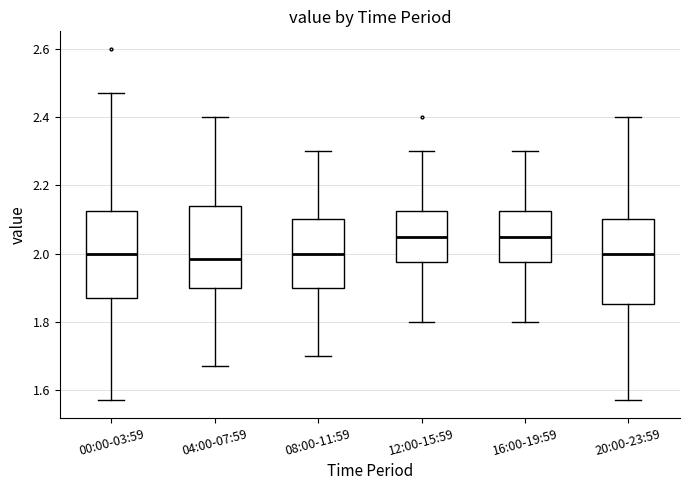

Where does the upper whisker of the box for 12:00-15:59 end on the y-axis? The values are not printed on the chart, so give them approximately, as read against the axis.

2.30